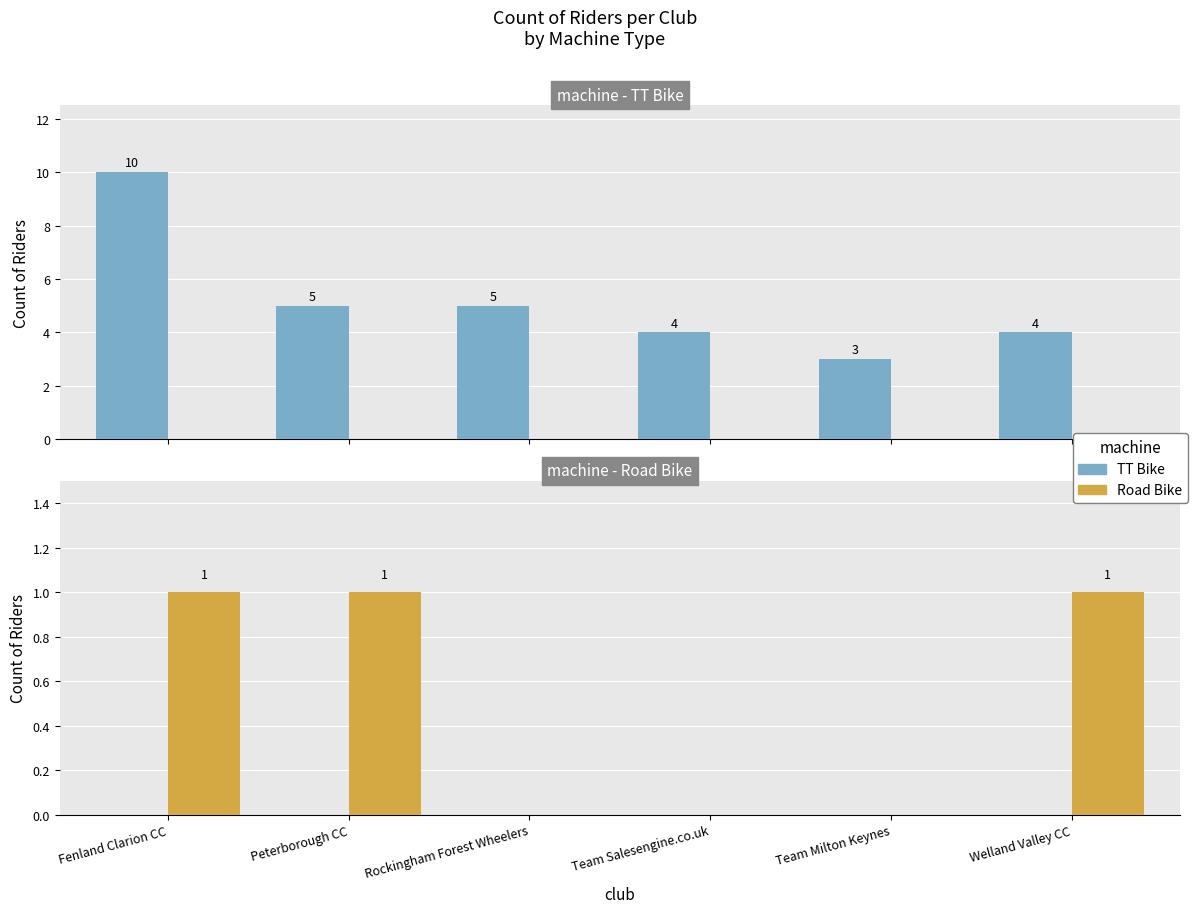

Where does the TT Bike series first go above 5?

Fenland Clarion CC